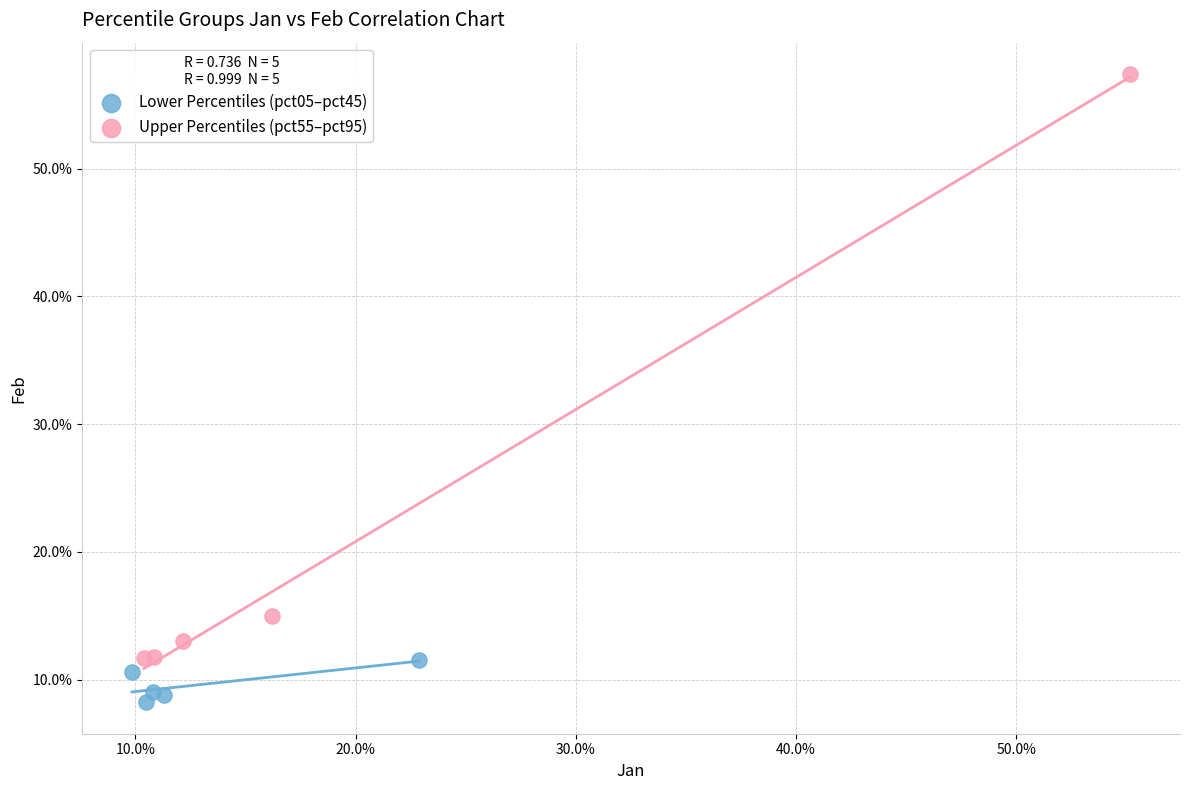

Which series contains the highest Y value?

Upper Percentiles (pct55–pct95)